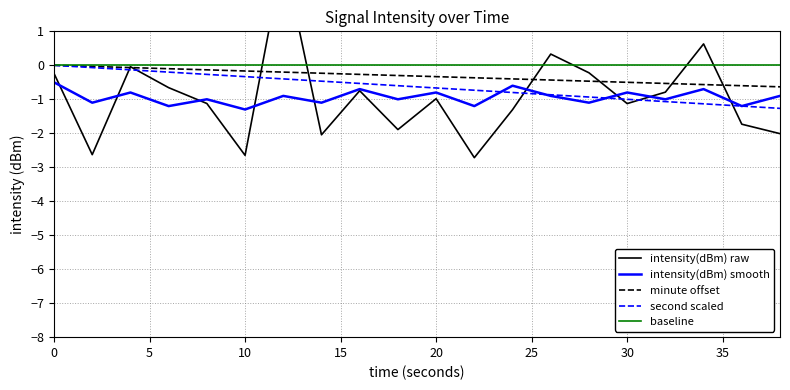

The intensity(dBm) smooth series shows -1.2 at 30. True or false?

False